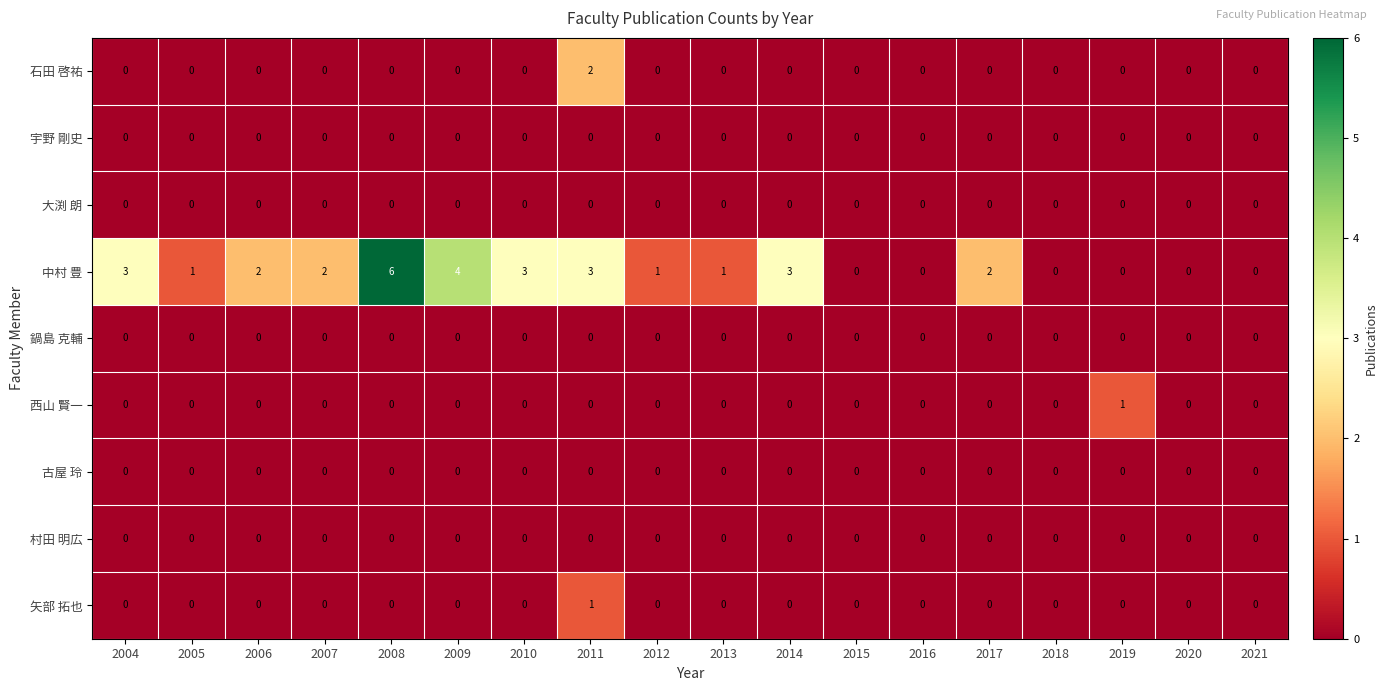

What is the spread (max minus min) of values at 2009?

4